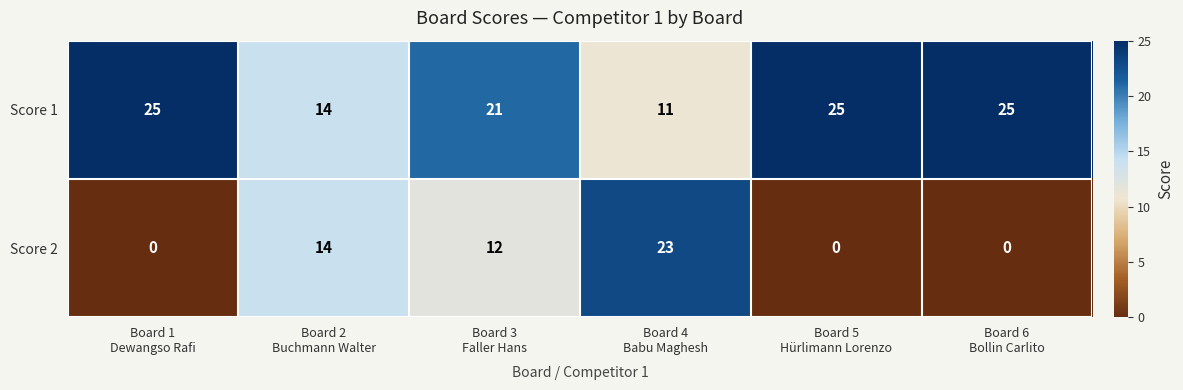

What is the greatest value displayed?

25